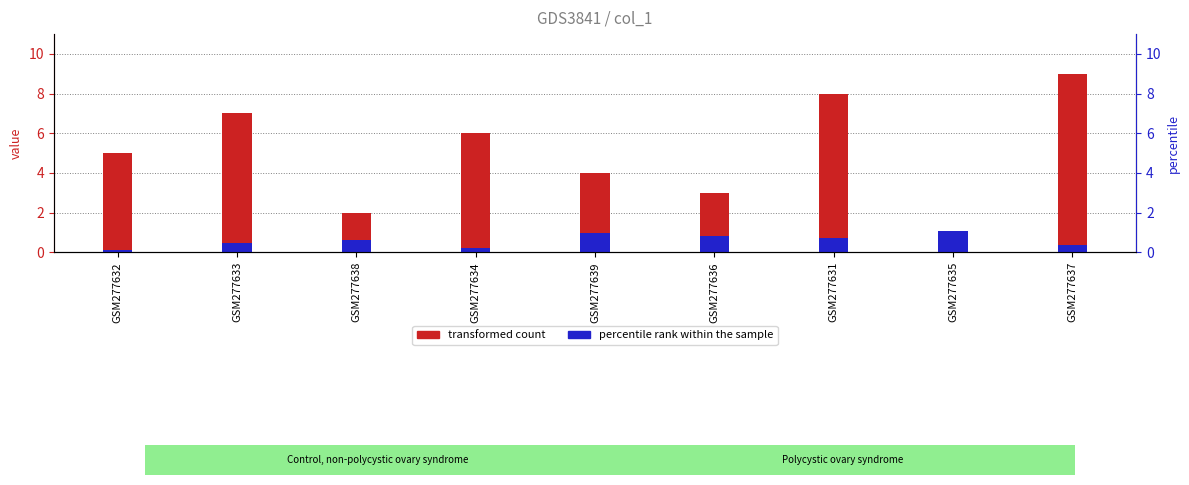

The percentile rank within the sample series shows 0.8 at GSM277636. True or false?

True